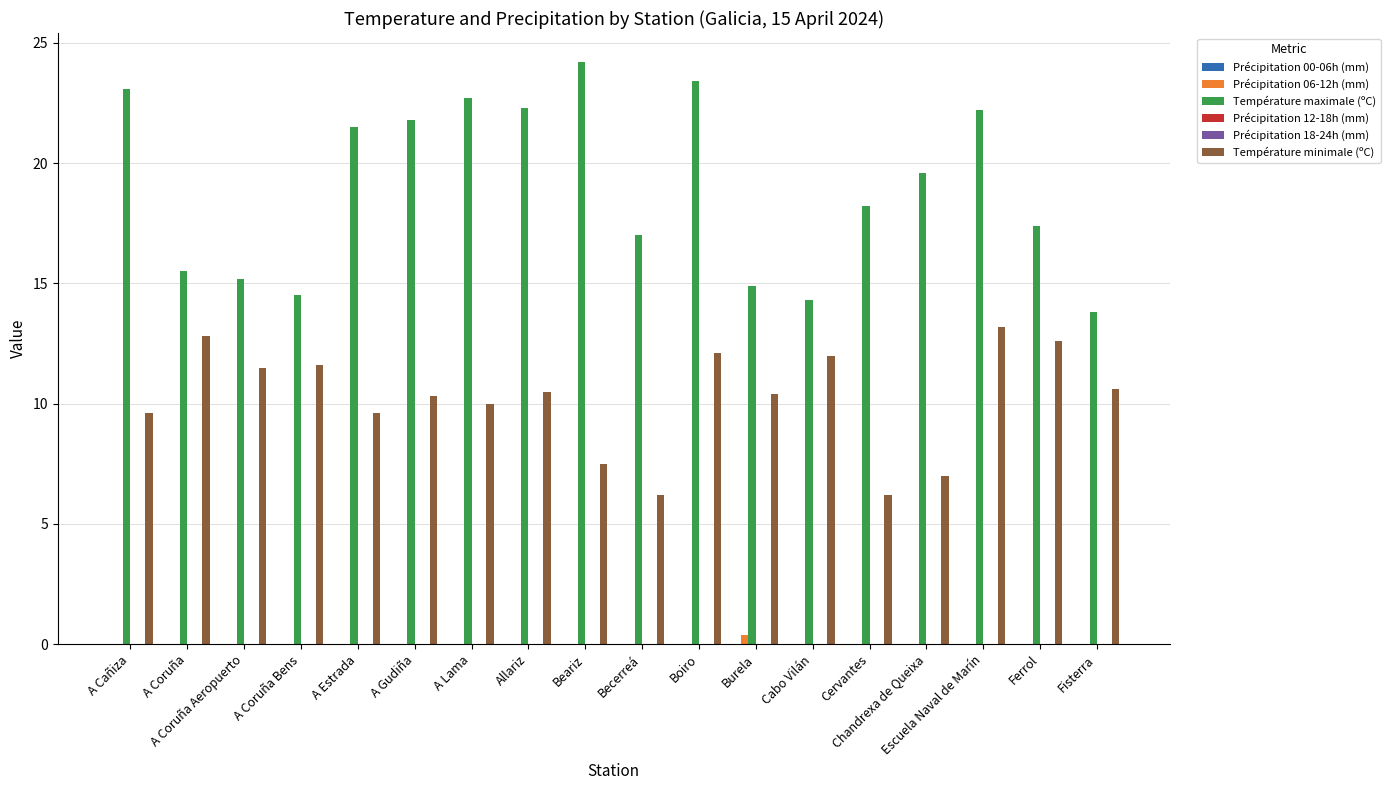

What is the spread (max minus min) of values at Fisterra?

13.8